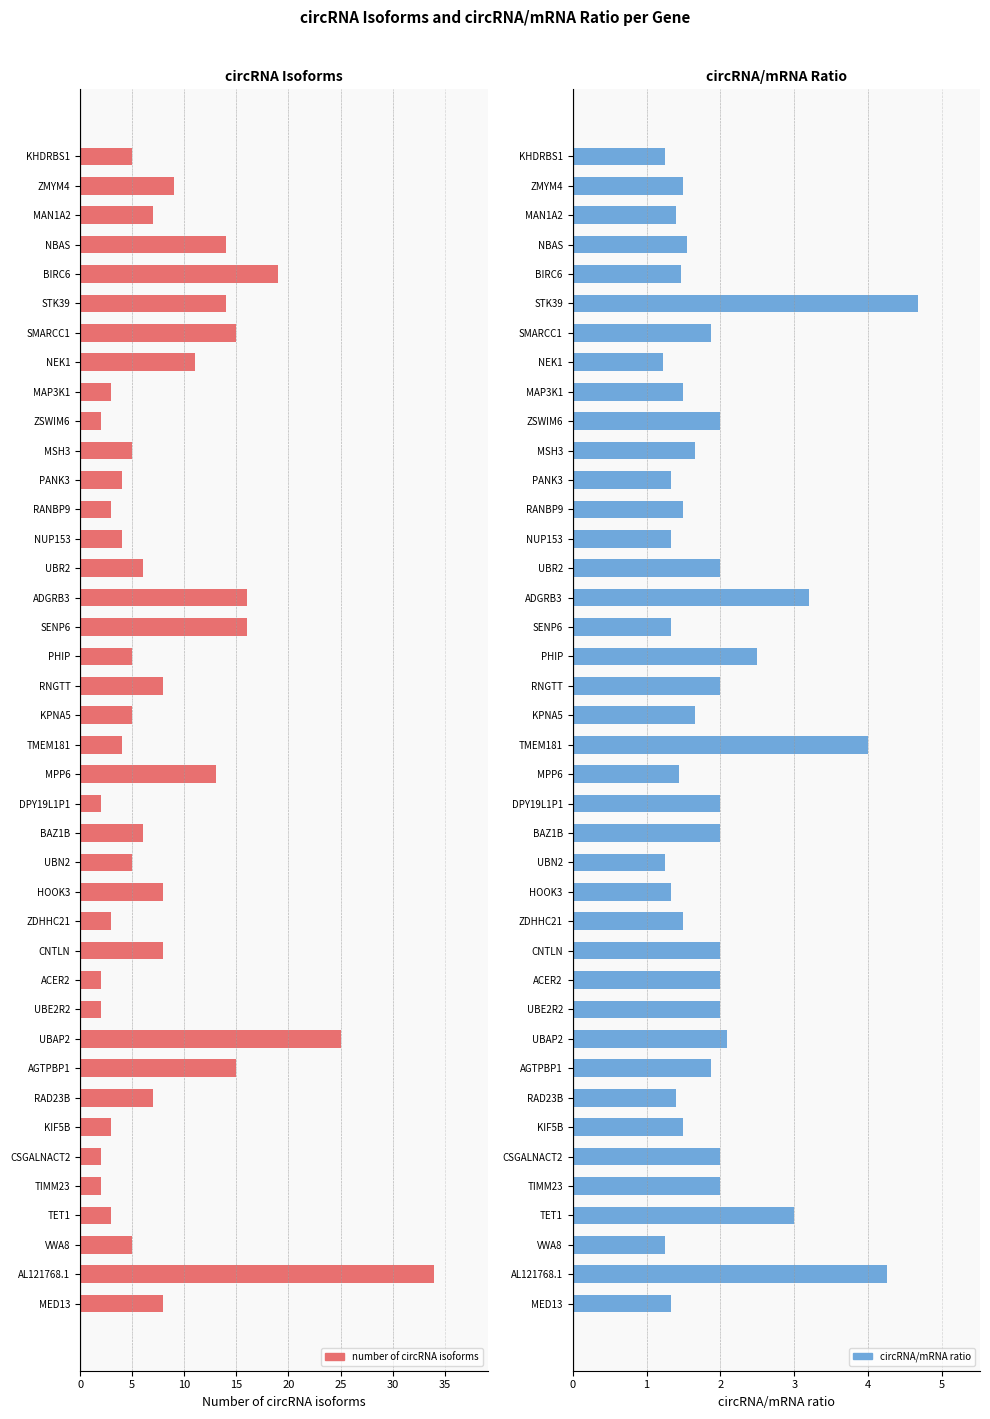

Which series has the largest total across all categories?

number of circRNA isoforms